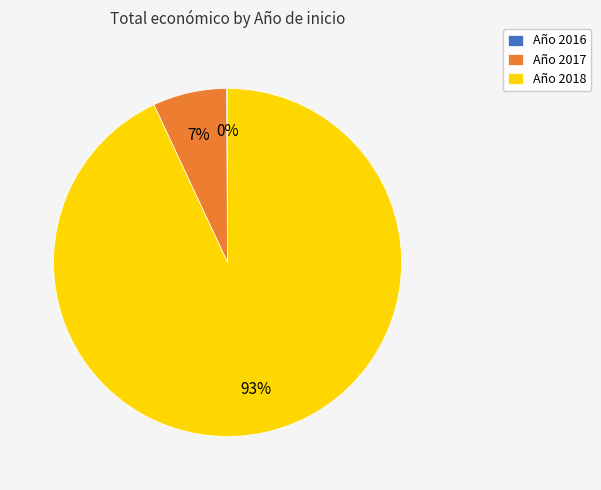

To the nearest percent, what portion does Año 2018 represent?

93%